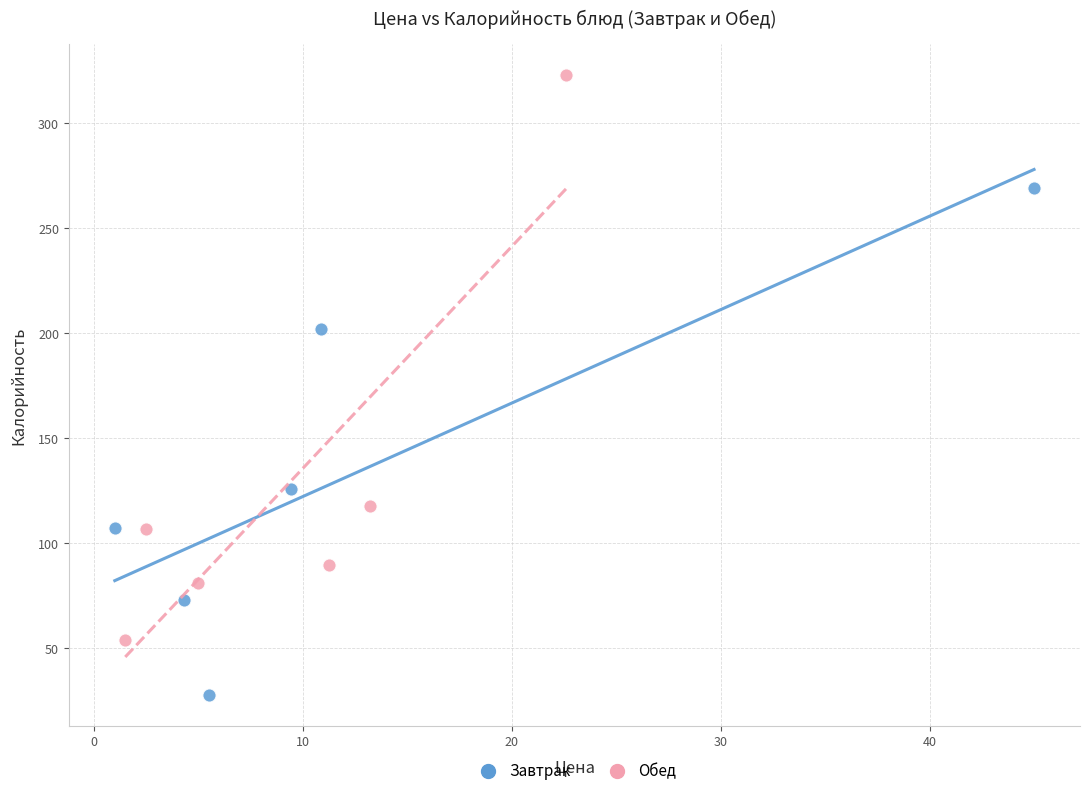

Which series reaches the minimum Y coordinate?

Завтрак